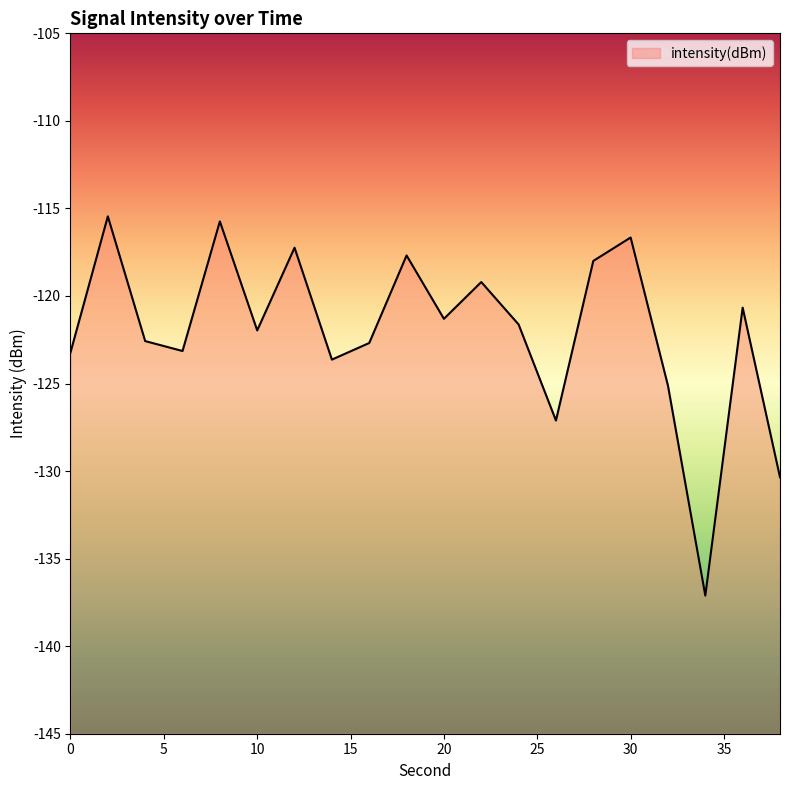

Reading left to right, what are all the values shown in this chart?

-123.2	-115.5	-122.6	-123.1	-115.7	-122.0	-117.2	-123.6	-122.7	-117.7	-121.3	-119.2	-121.6	-127.1	-118.0	-116.7	-125.1	-137.1	-120.7	-130.4